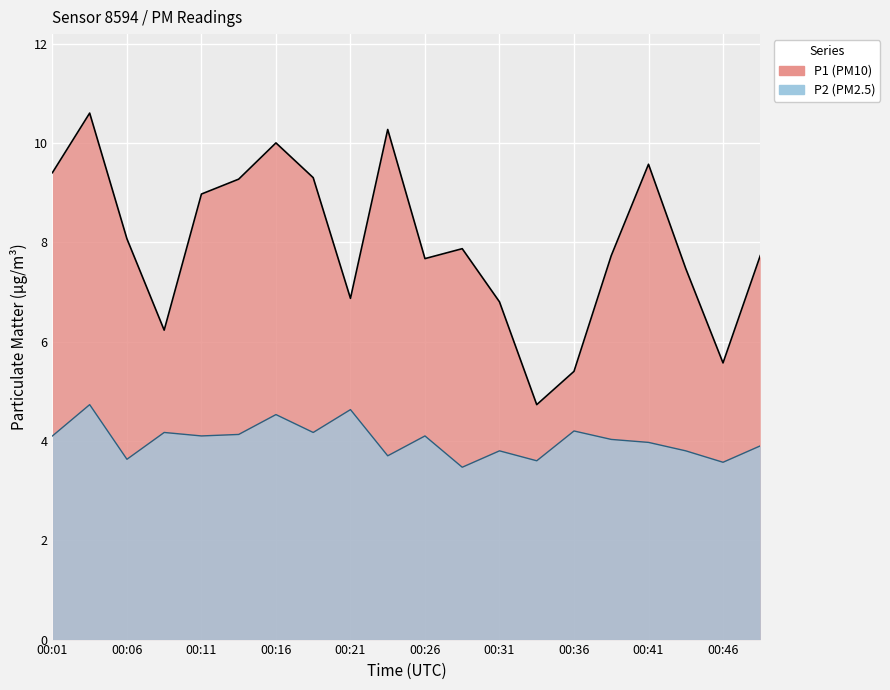

Where does the P1 series first go above 7?

00:01